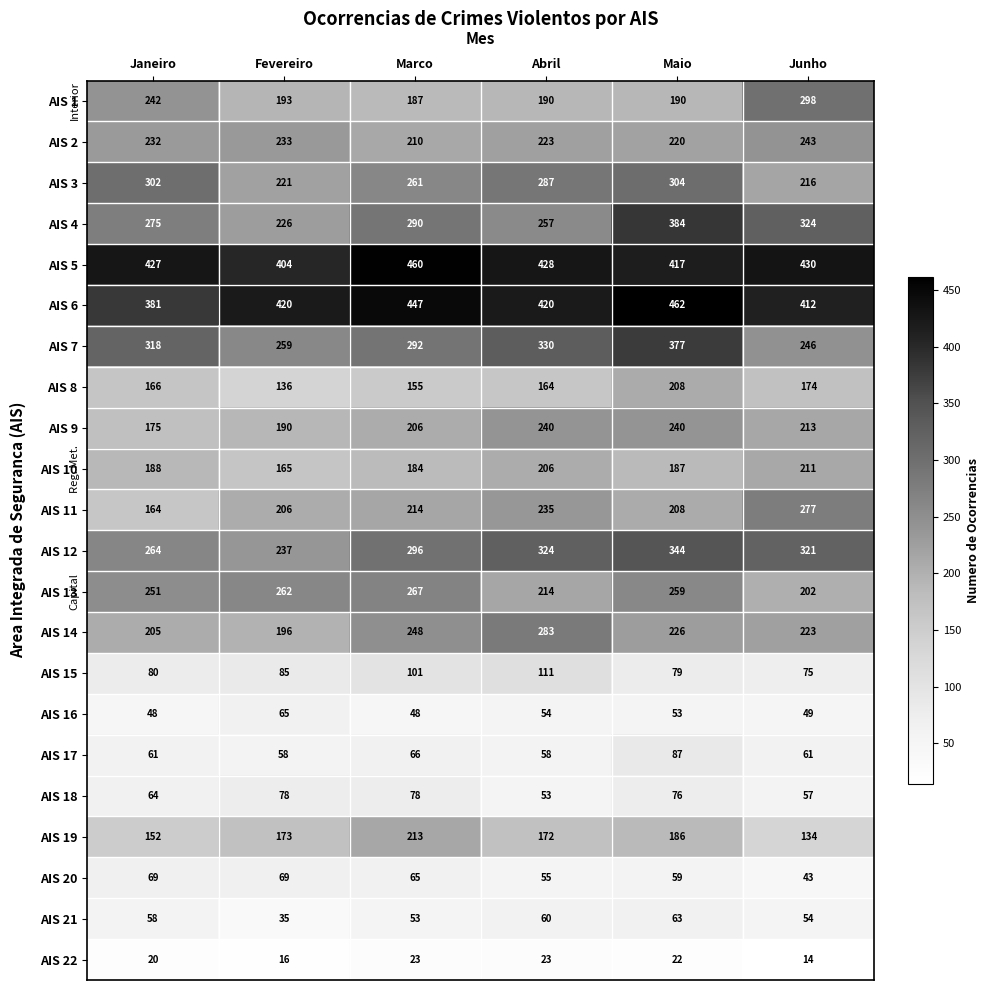

What is the difference between the AIS 17 values at Fevereiro and Marco?

8